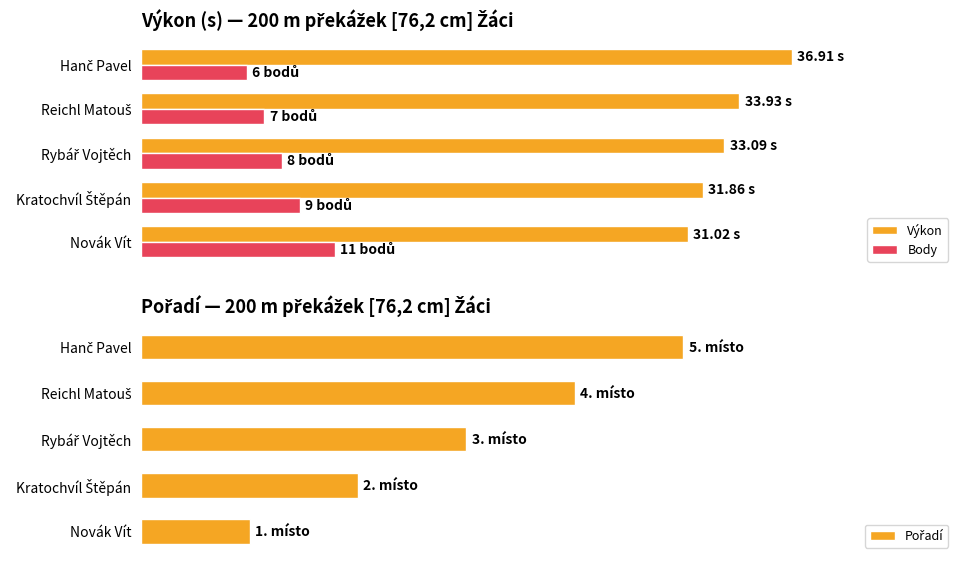

What is the value of the Pořadí bar at the 5th from the left?

5.0